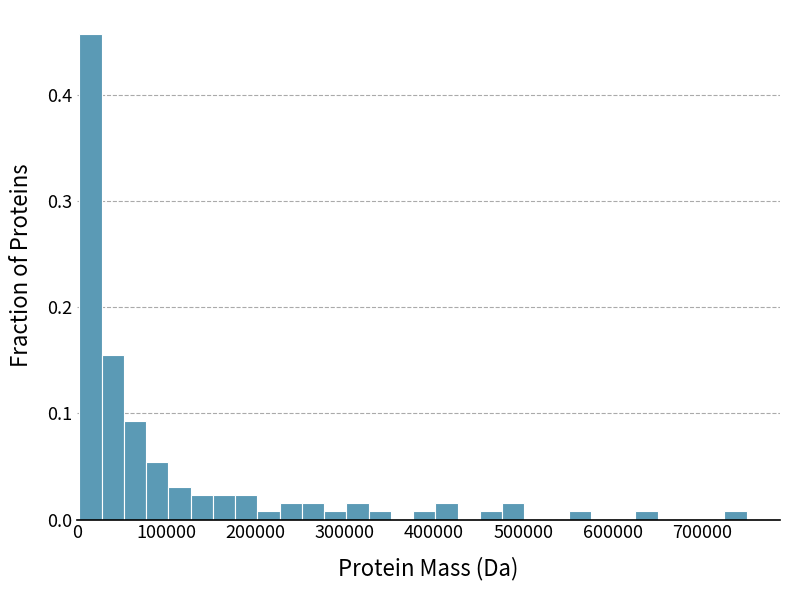

Read against the x-axis, roughly where is the centre of the tallest bar?

20000